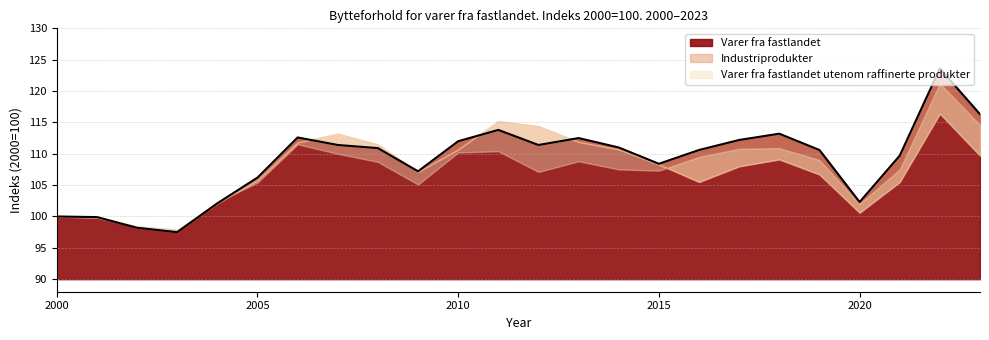

Rank the series by their maximum value, from highest to lowest.

Varer fra fastlandet, Varer fra fastlandet utenom raffinerte produkter, Industriprodukter